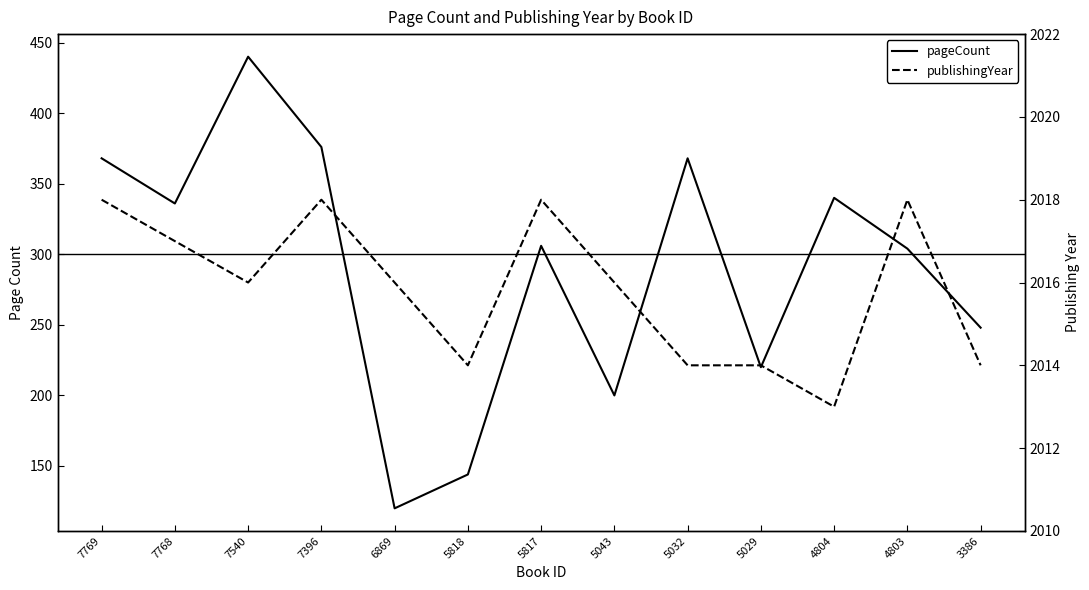

In publishingYear, how many points are higher than both neighbors (excluding endpoints)?

3